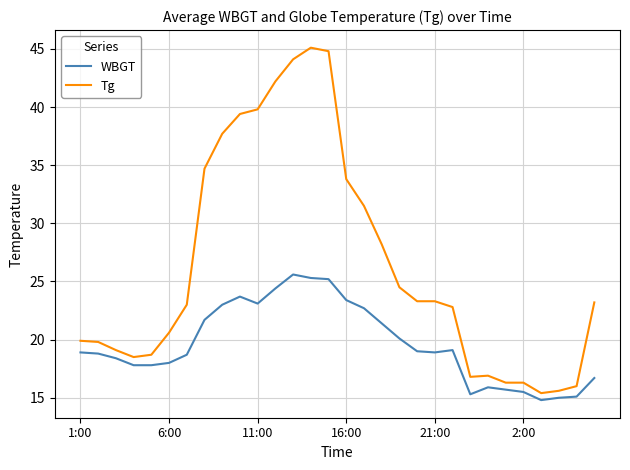

Rank the series by their average value, from highest to lowest.

Tg, WBGT